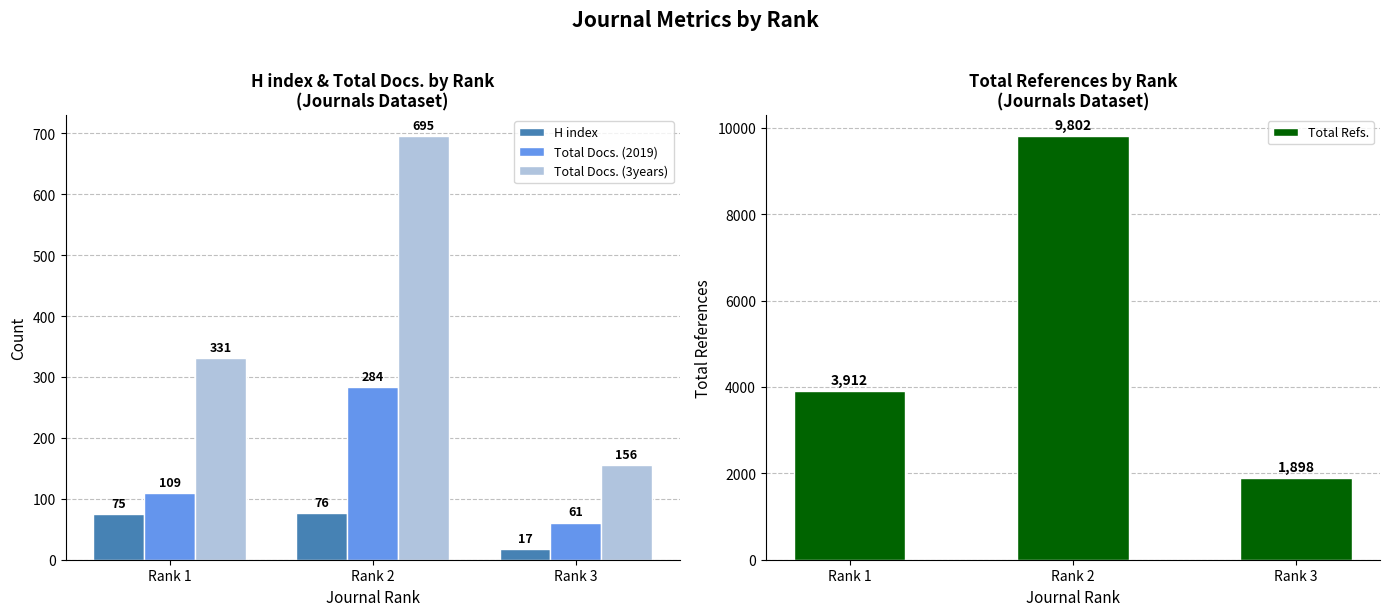

What is the value of the Total Docs. (3years) bar at the 3rd from the left?

156